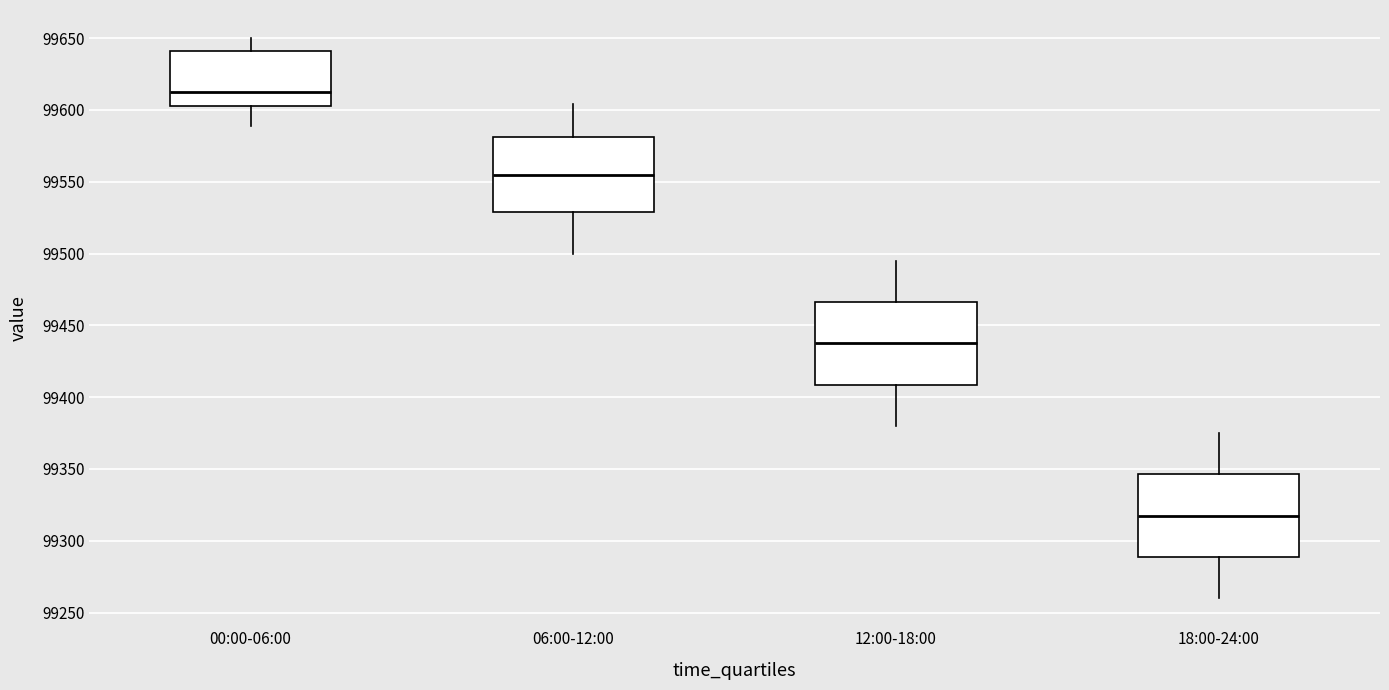

Reading left to right, transcribe this box plot: for each box, give where its median line is, the range the box spans, and where its two whiskers end, as read against the y-axis. The values are not printed on the chart, so give them approximately, as read against the axis.

00:00-06:00: median 99610, box 99605 to 99640, whiskers 99590 to 99650
06:00-12:00: median 99555, box 99530 to 99580, whiskers 99500 to 99605
12:00-18:00: median 99440, box 99410 to 99465, whiskers 99380 to 99495
18:00-24:00: median 99320, box 99290 to 99345, whiskers 99260 to 99375